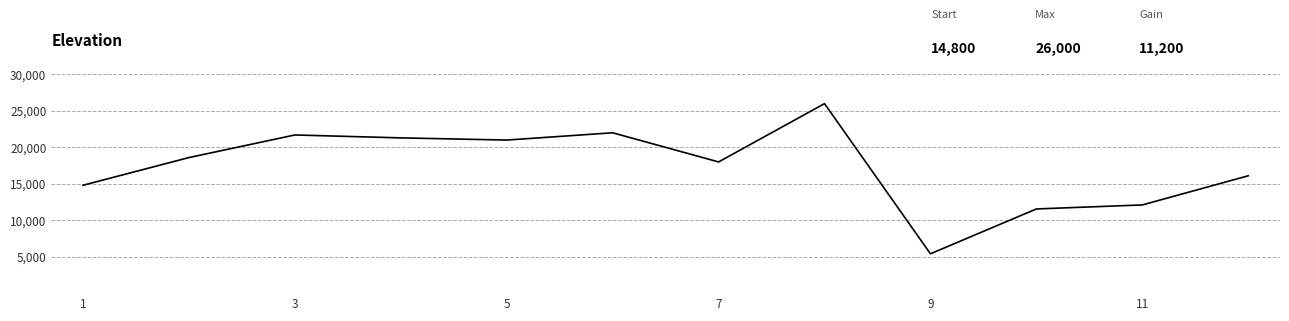

What is the difference between the maximum and minimum values?

20600